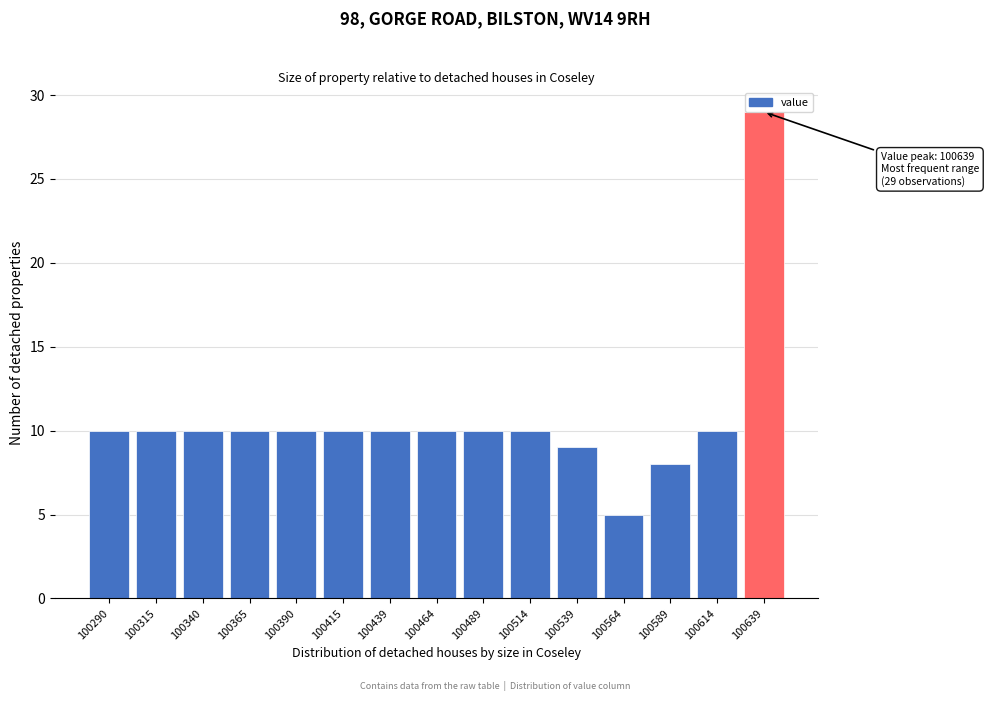

The value at 100589 is 8. True or false?

True